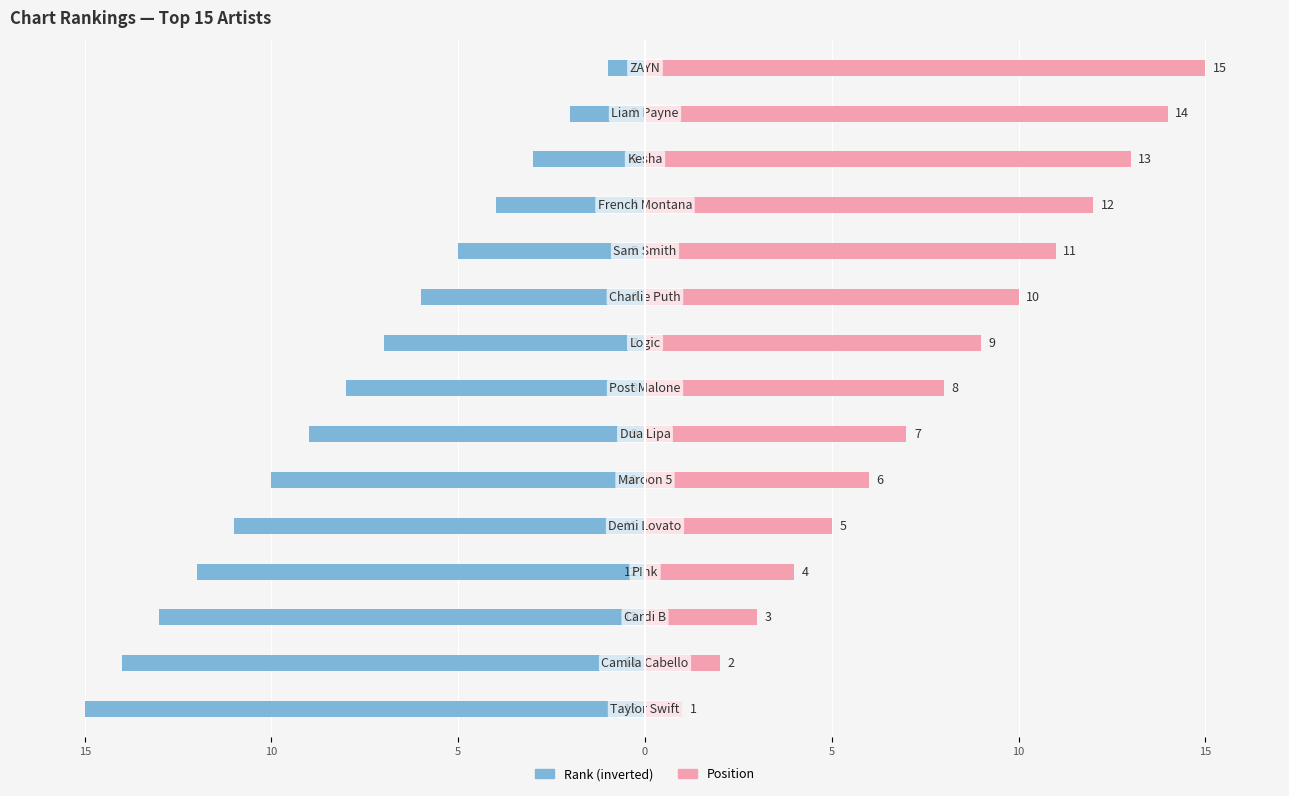

Rank the series at 8 from highest to lowest value.

Position, Rank (inverted)